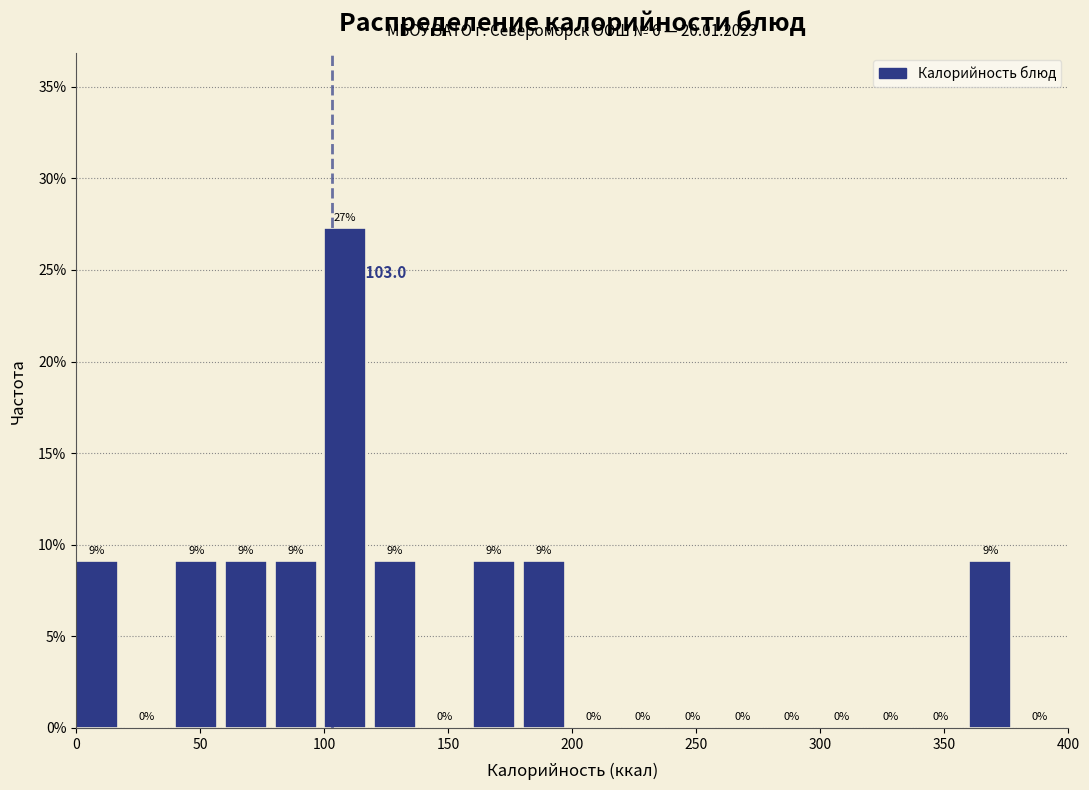

Which range on the x-axis has the tallest bar?

100 to 120